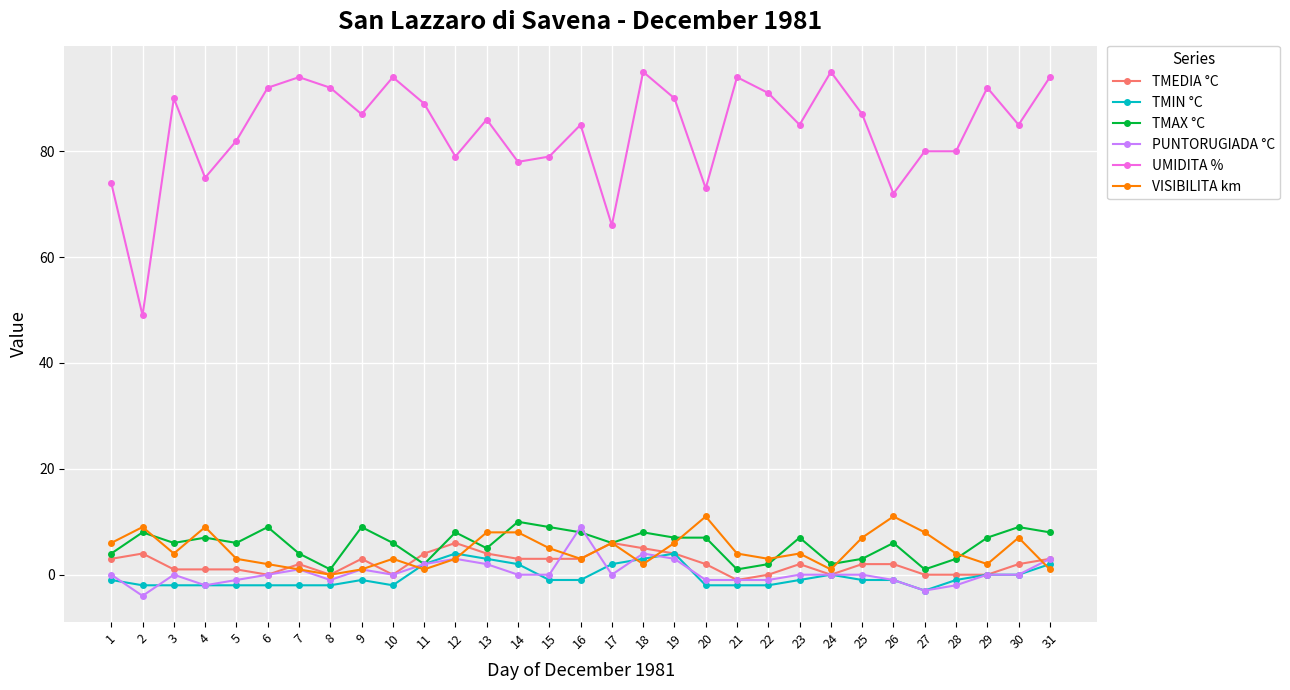

At which category does the chart reach its minimum across all series?

2